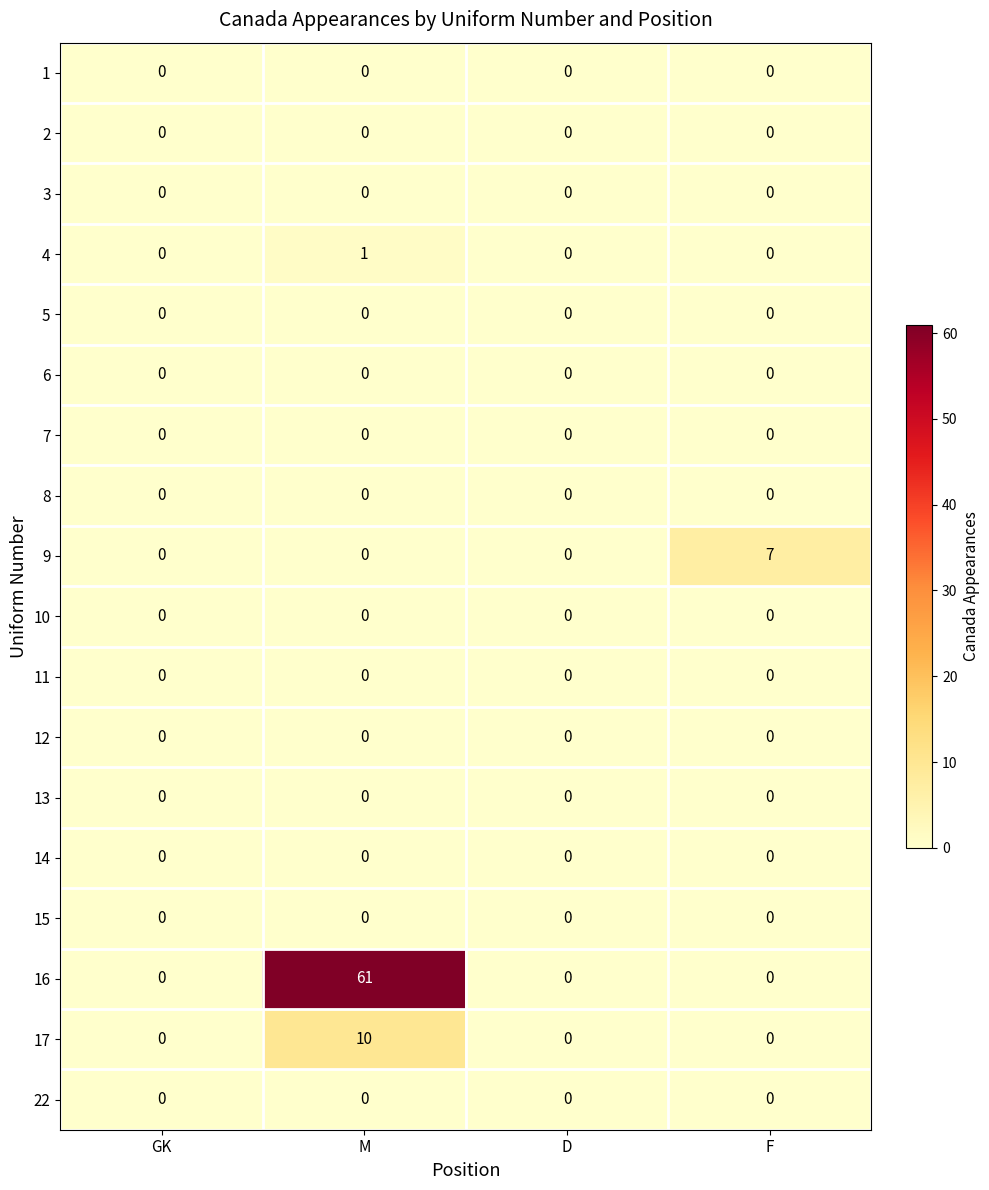

The value of 22 at GK is 0. True or false?

True